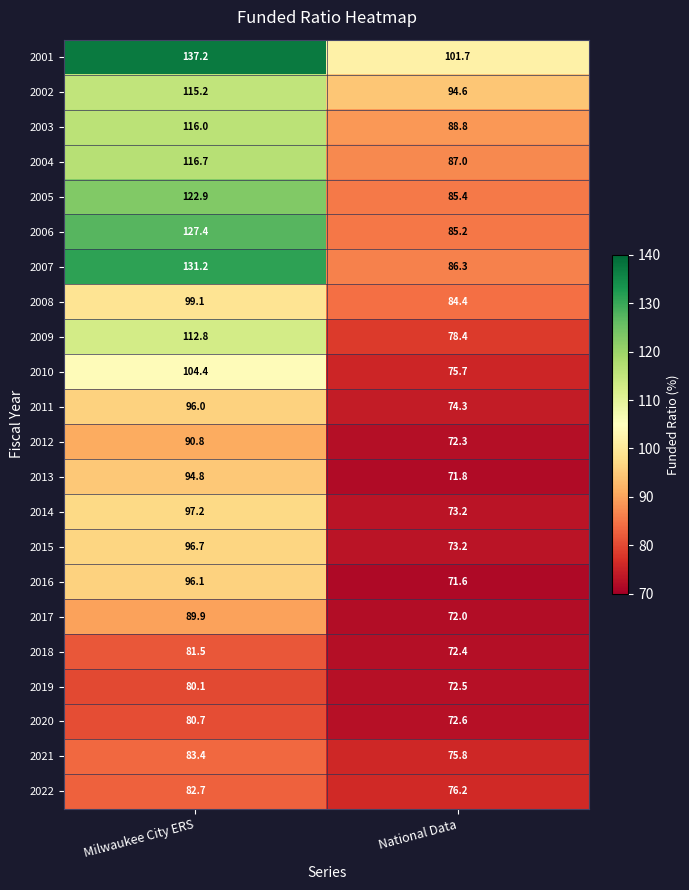

What is the greatest value displayed?

137.2